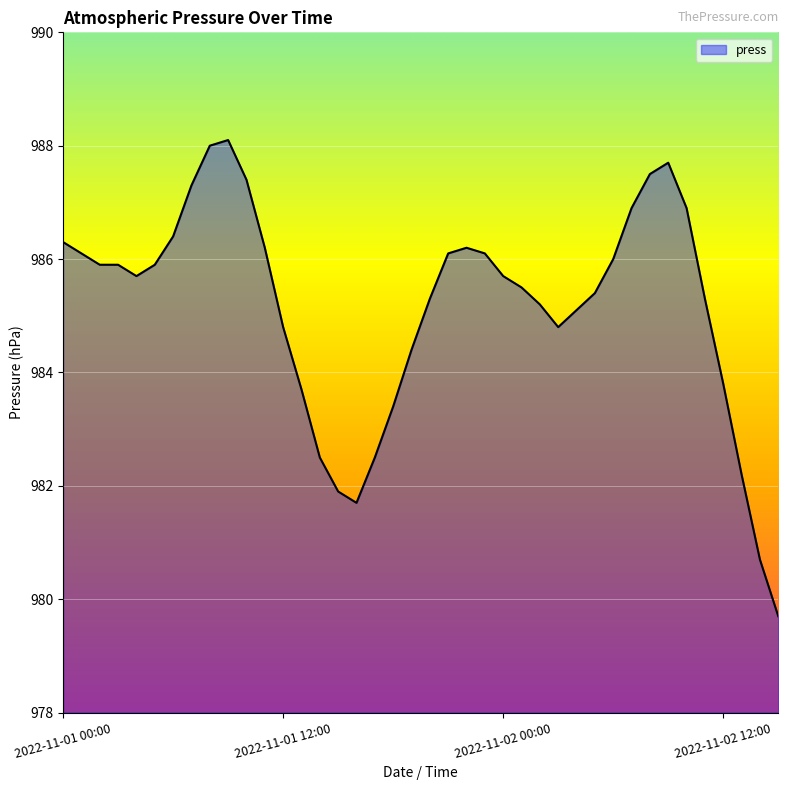

What is the smallest value displayed?

979.7